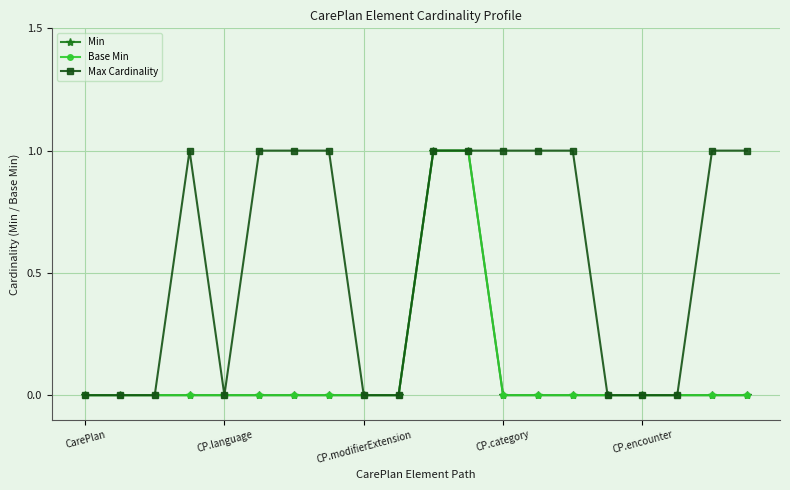

Is this an area chart (filled region under the line)?

No